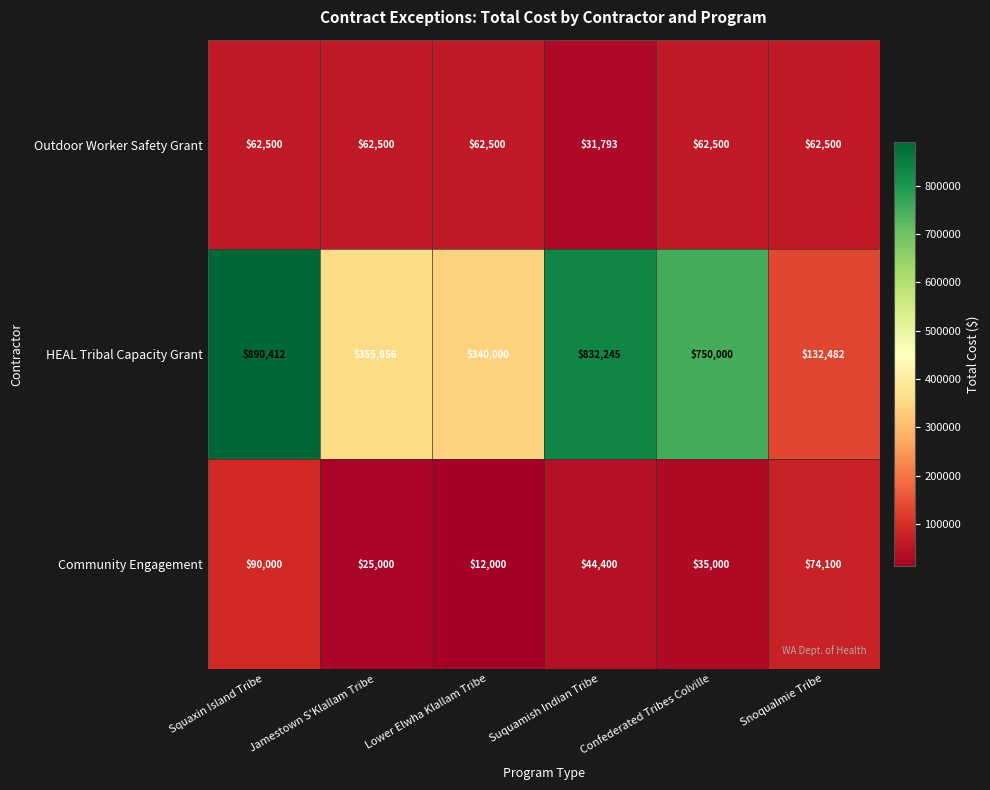

How many categories are shown in the chart?

6